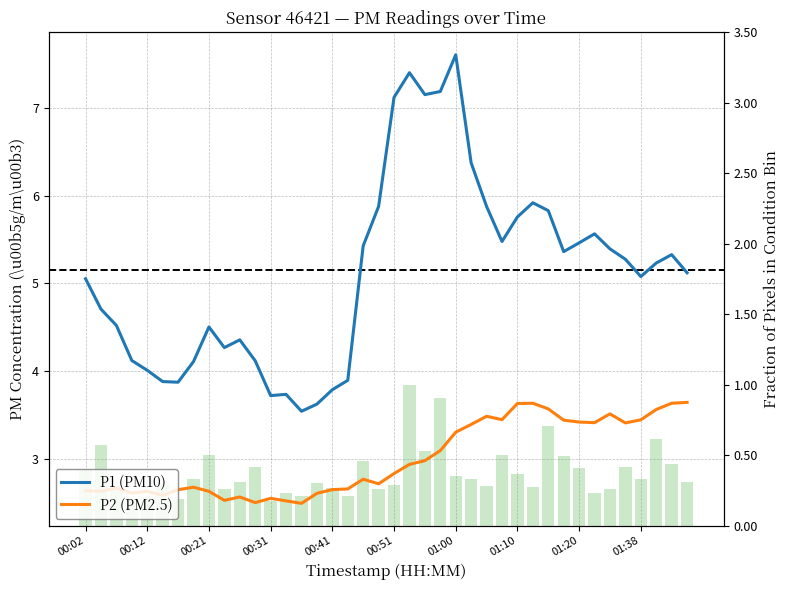

What is the difference between the P1 (PM10) values at 13 and 24?

3.9